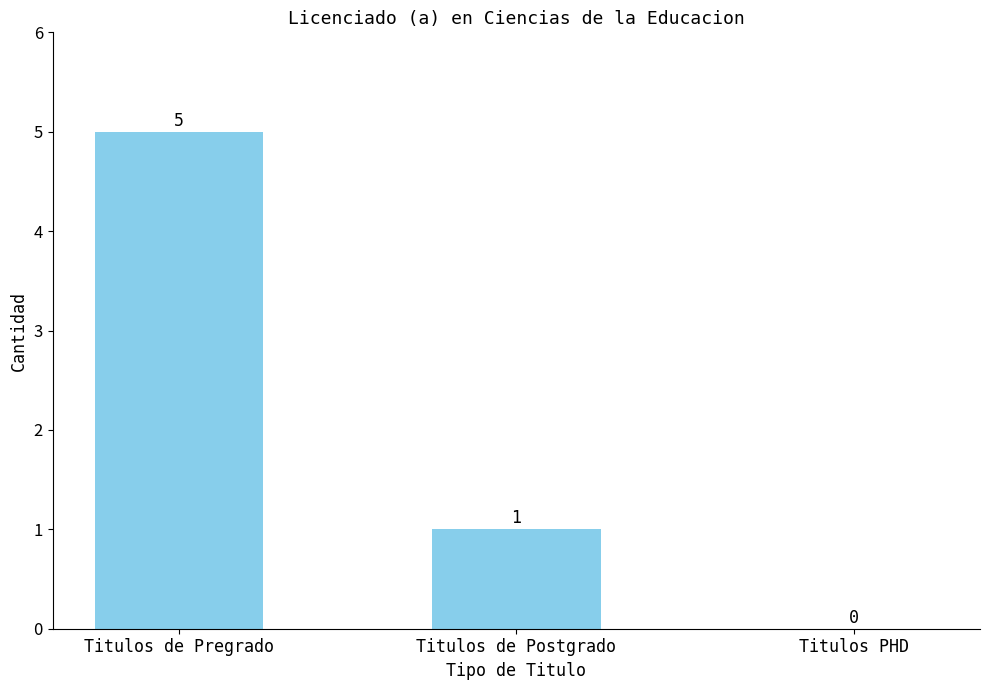

What is the change in value from Titulos de Pregrado to Titulos de Postgrado?

-4